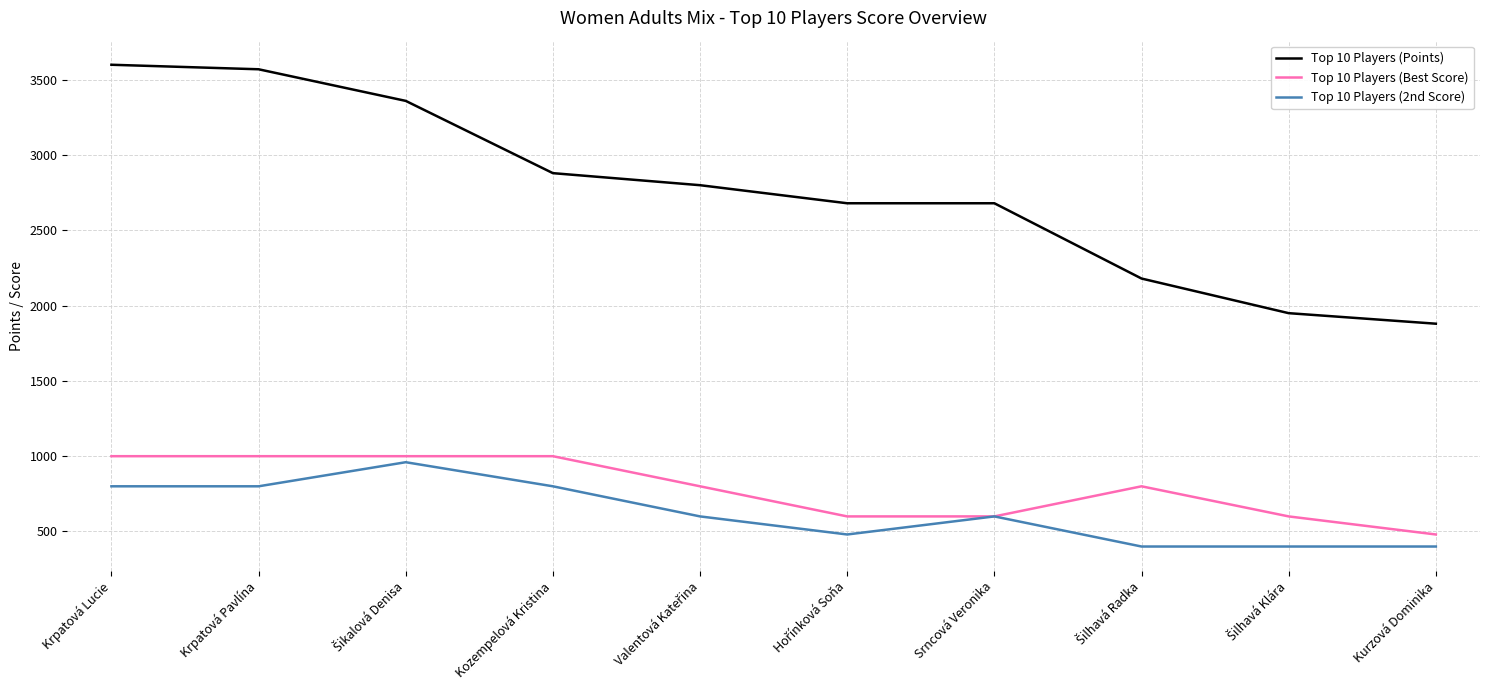

The value of Top 10 Players (Points) at Krpatová Pavlína is 3570. True or false?

True